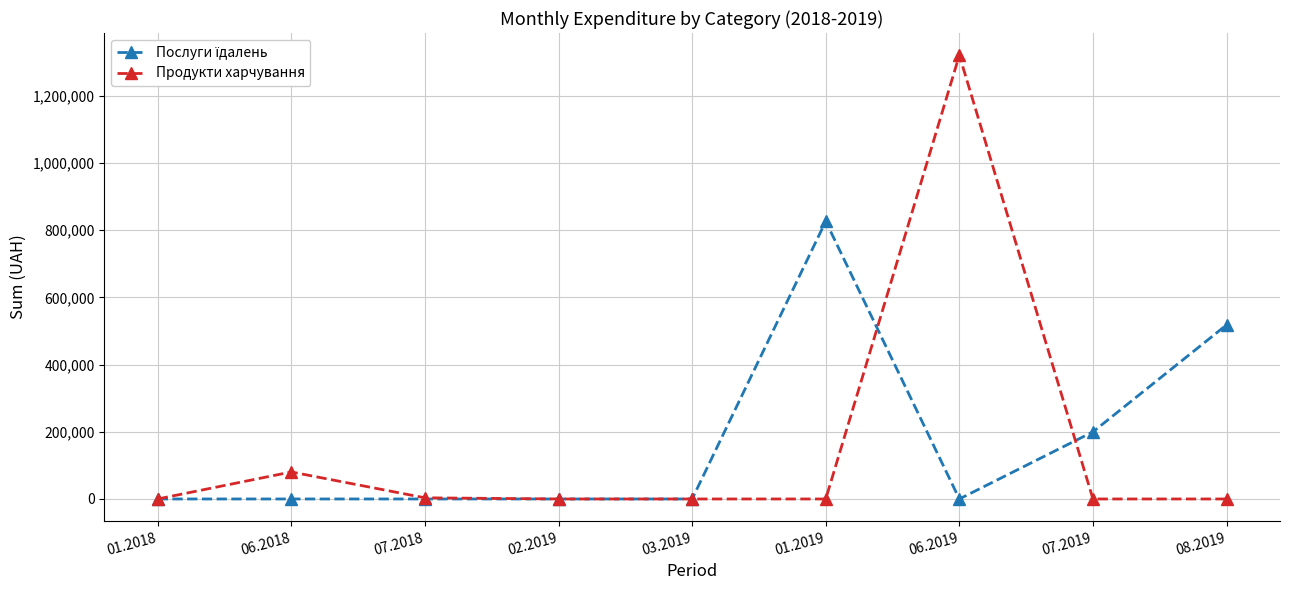

What is the label of the 8th point from the left?

07.2019